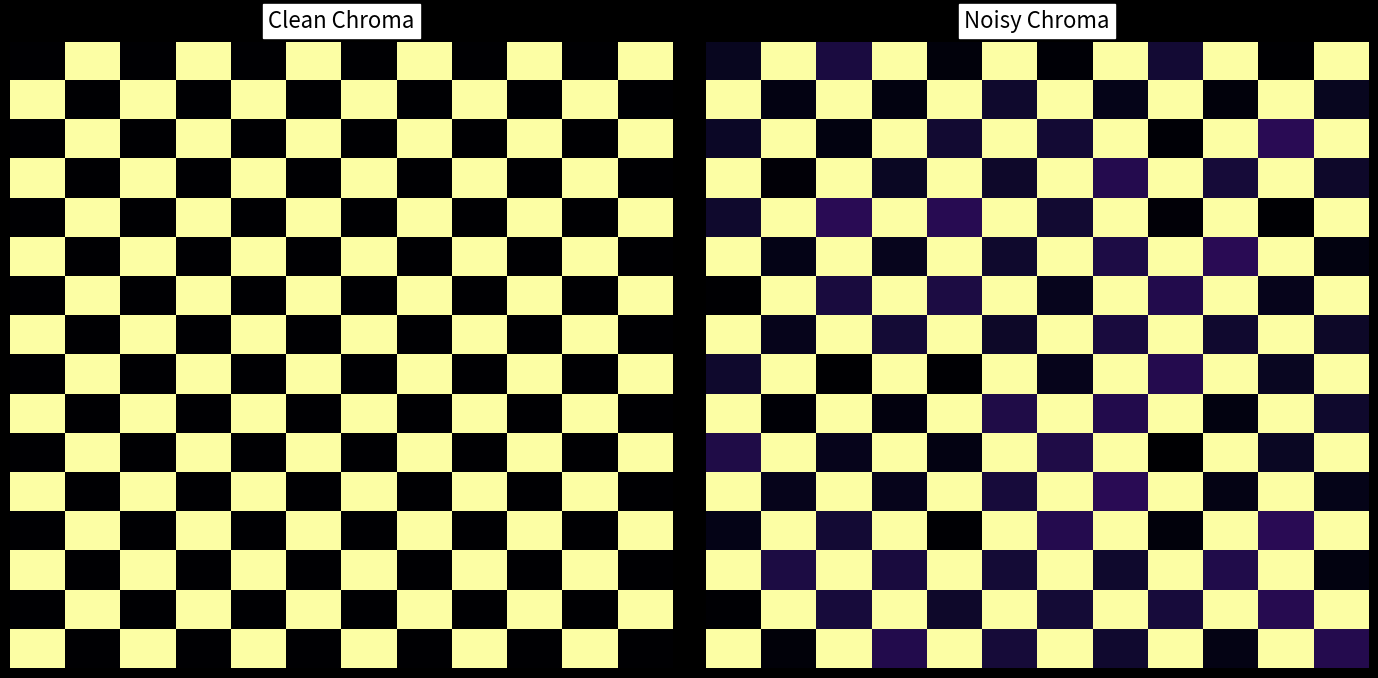

At how many categories does at least one series exceed 0?

12